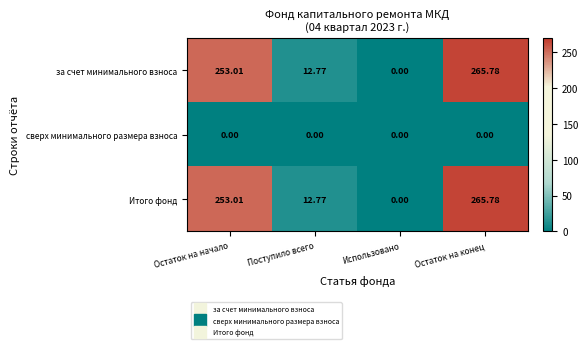

Is the value of сверх минимального размера взноса at Остаток на конец greater than the value of за счет минимального взноса at Поступило всего?

No